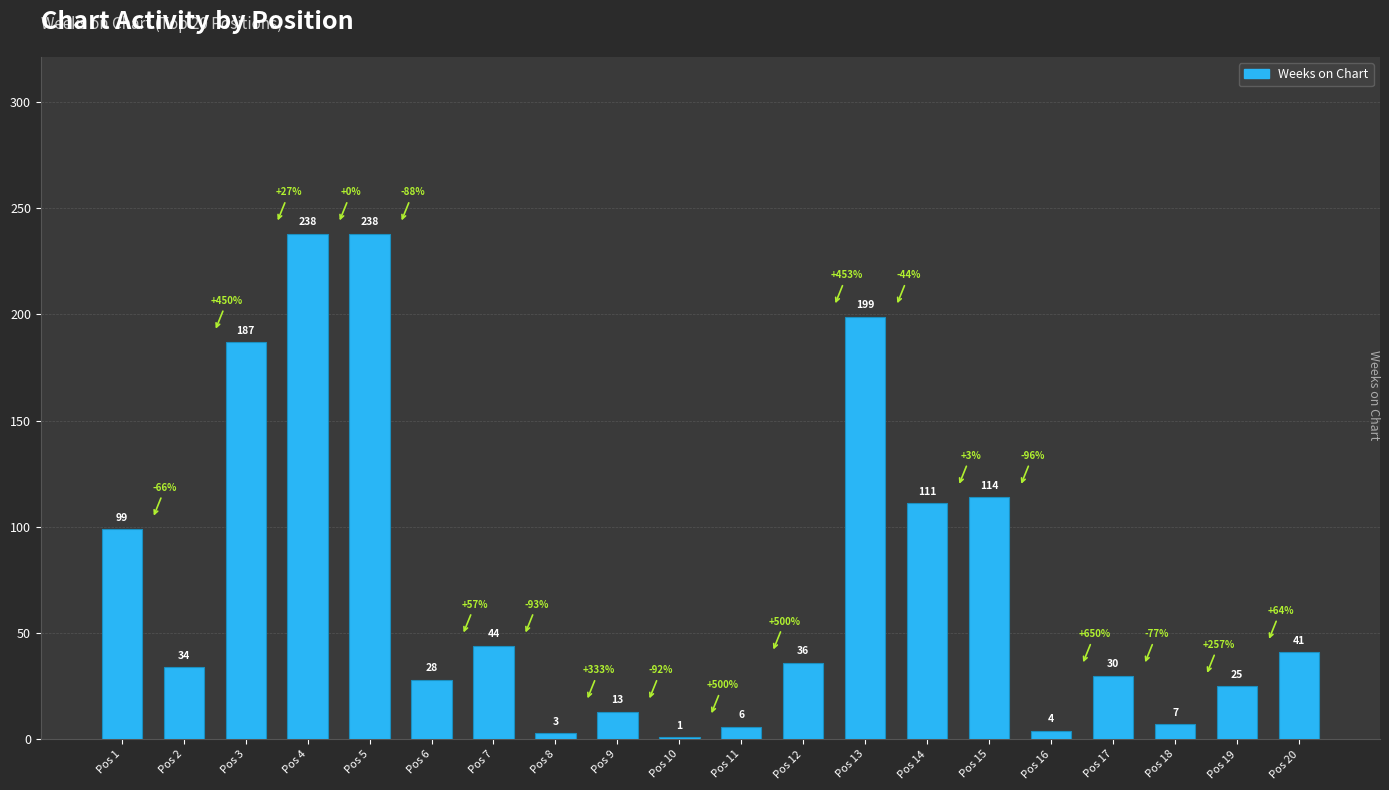

What is the difference between the values at Pos 2 and Pos 14?

77